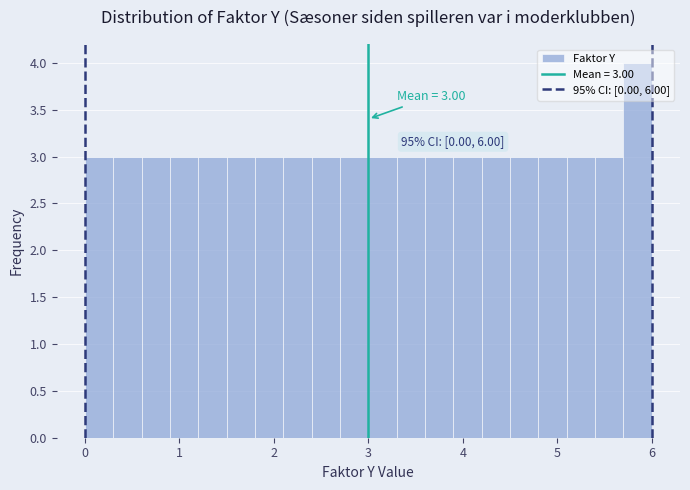

Around what value on the x-axis is the tallest bar? Give the approximate position of its centre, as read against the axis.

5.9